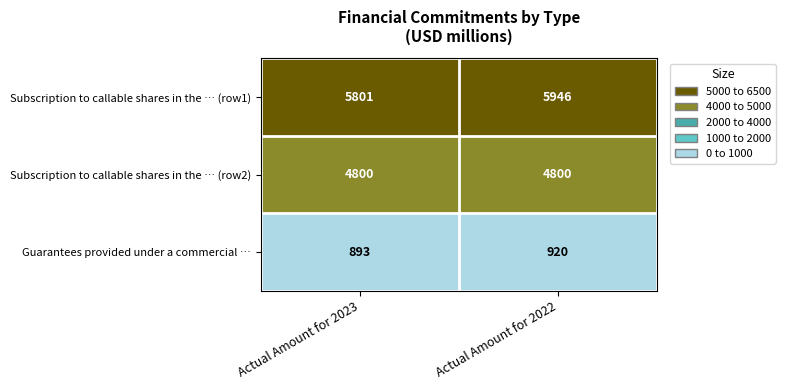

At Actual Amount for 2022, list the series in order from largest to smallest.

Subscription to callable shares in the … (row1), Subscription to callable shares in the … (row2), Guarantees provided under a commercial …